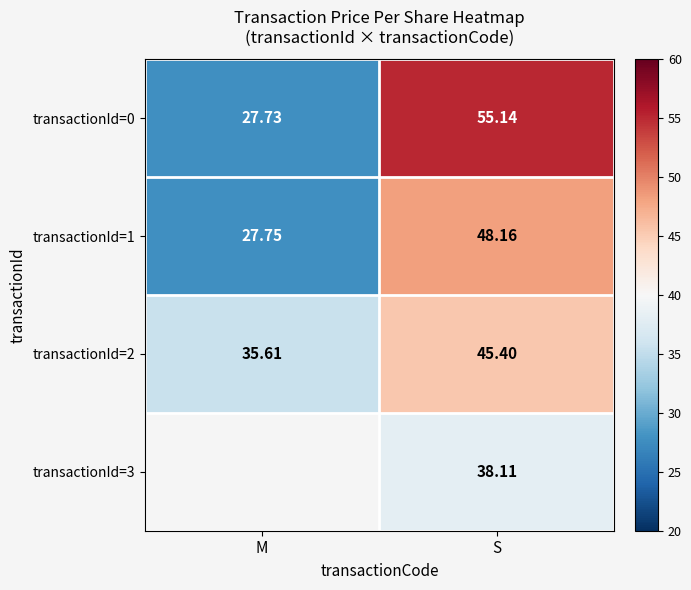

At which category does the chart reach its minimum across all series?

M